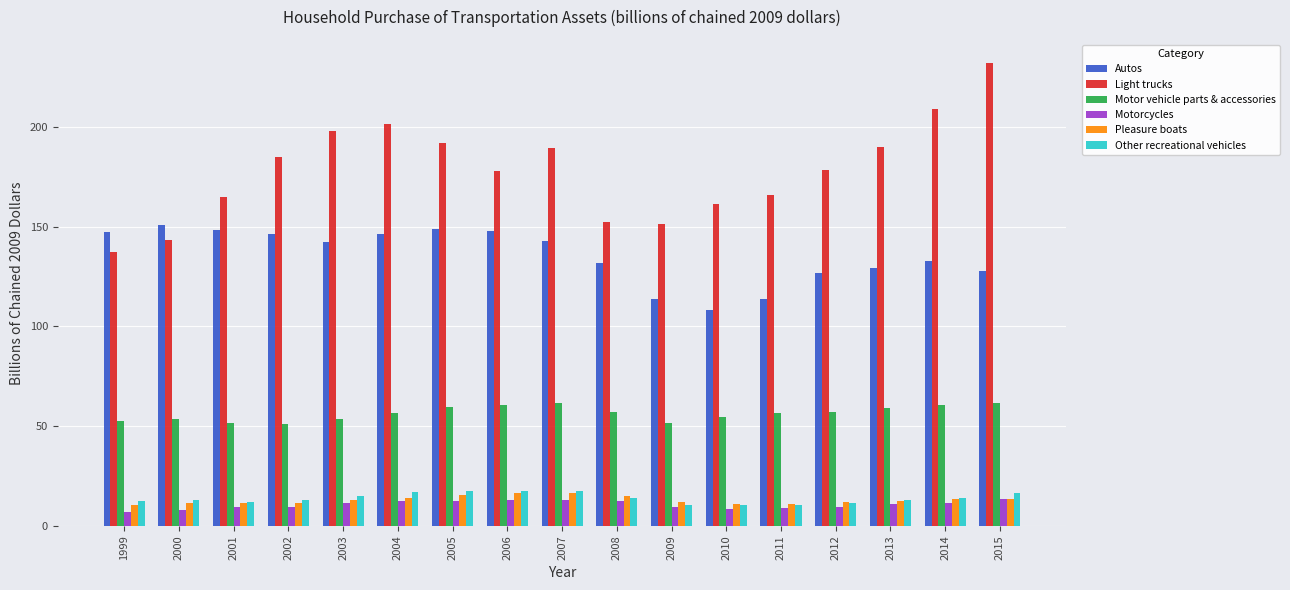

What are all the series names shown in the legend?

Autos, Light trucks, Motor vehicle parts & accessories, Motorcycles, Pleasure boats, Other recreational vehicles